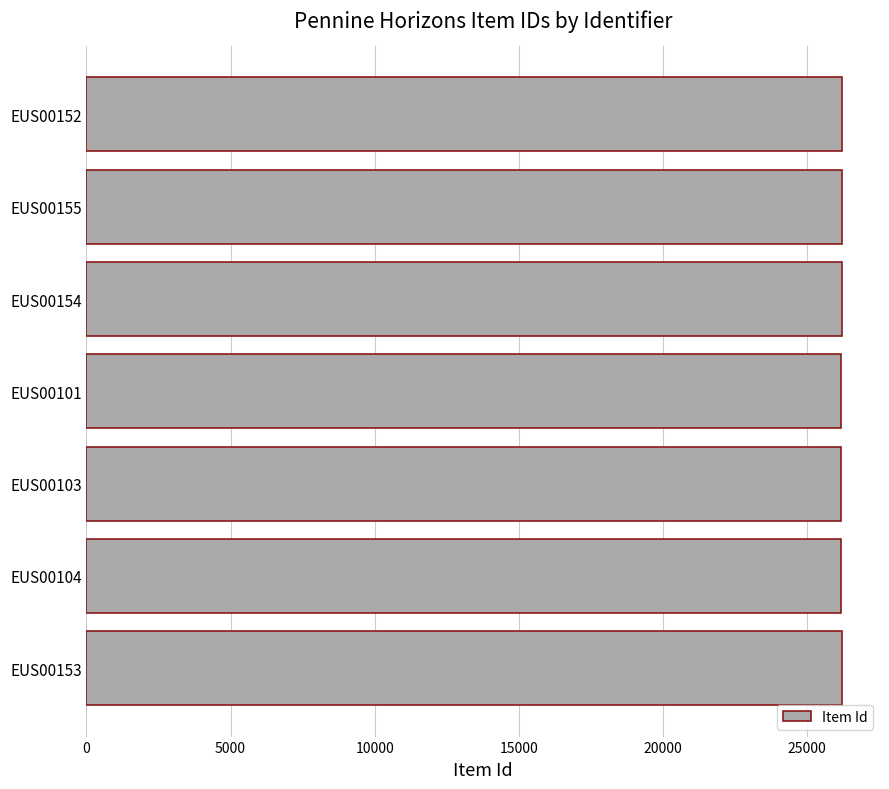

What is the sum of the values at EUS00155 and EUS00153?

52436